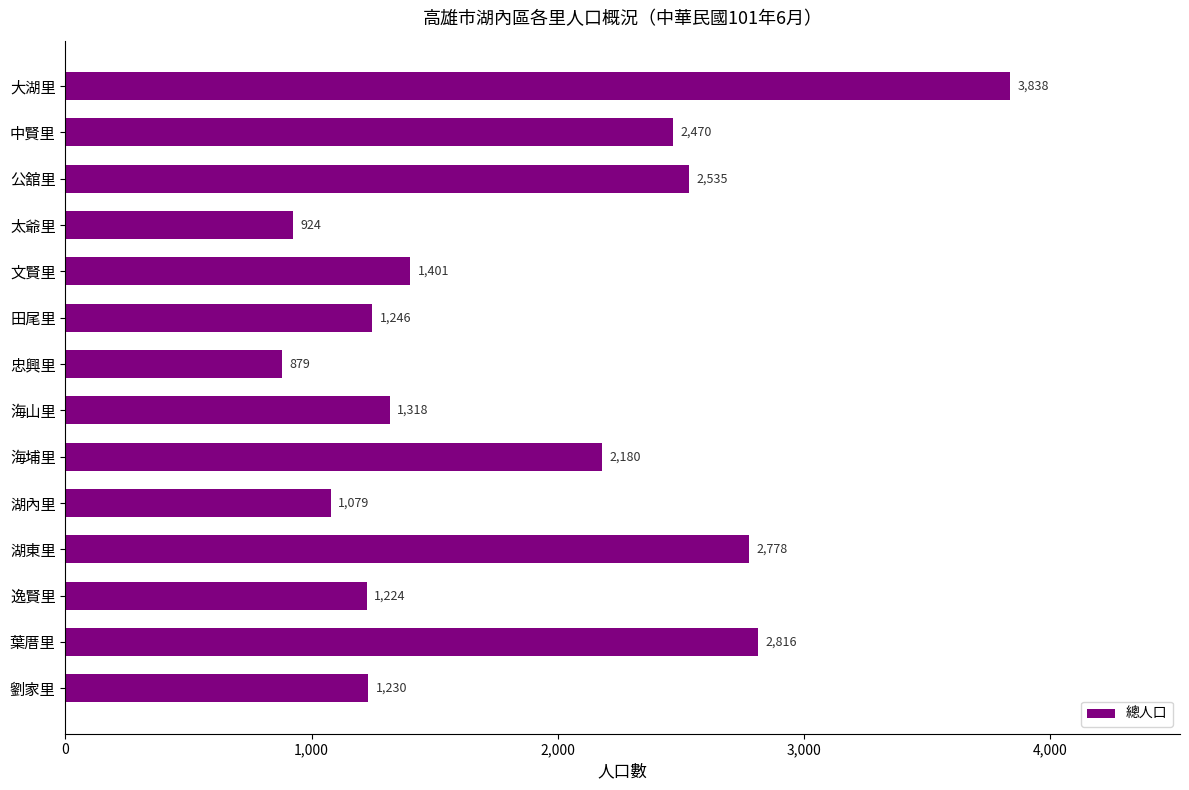

Does the chart contain stacked bars?

No